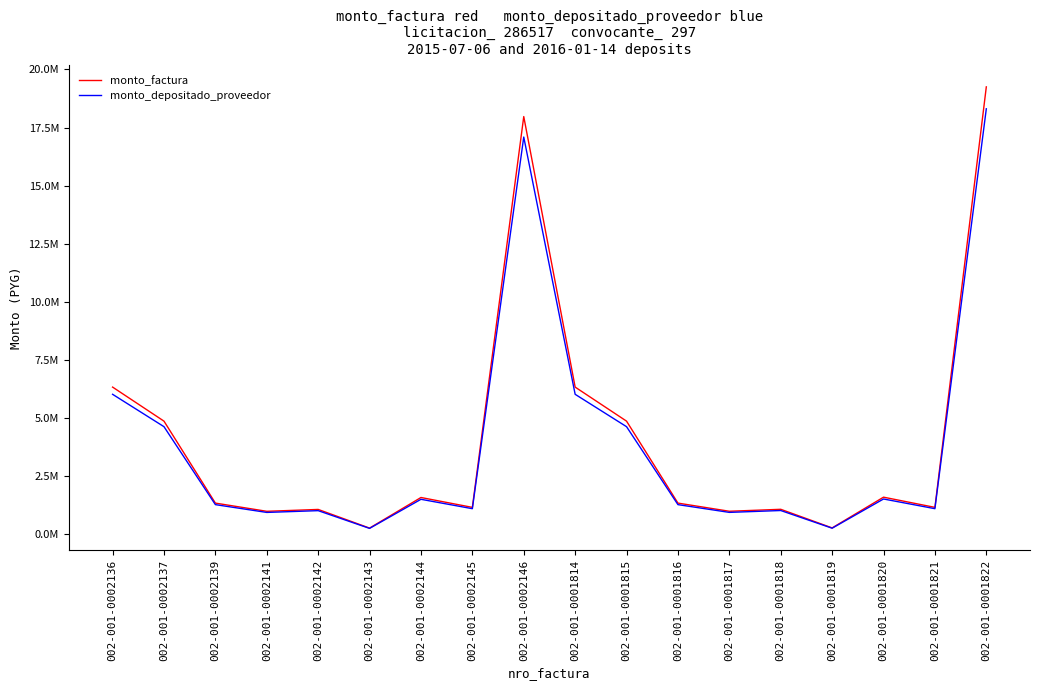

Read the monto_depositado_proveedor value at 002-001-0002136.

6019573